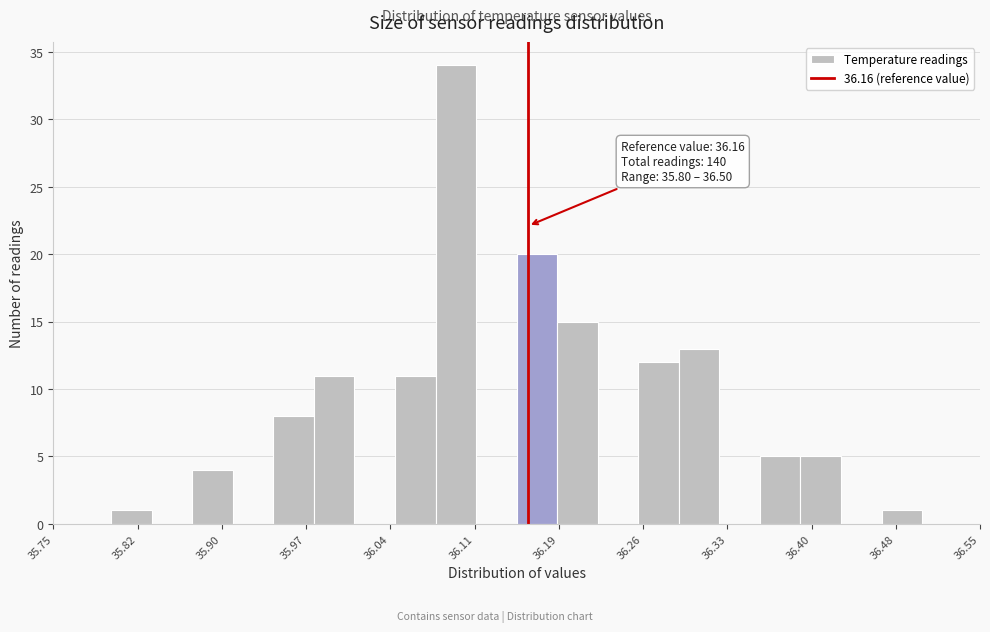

Around what value on the x-axis is the tallest bar? Give the approximate position of its centre, as read against the axis.

36.10